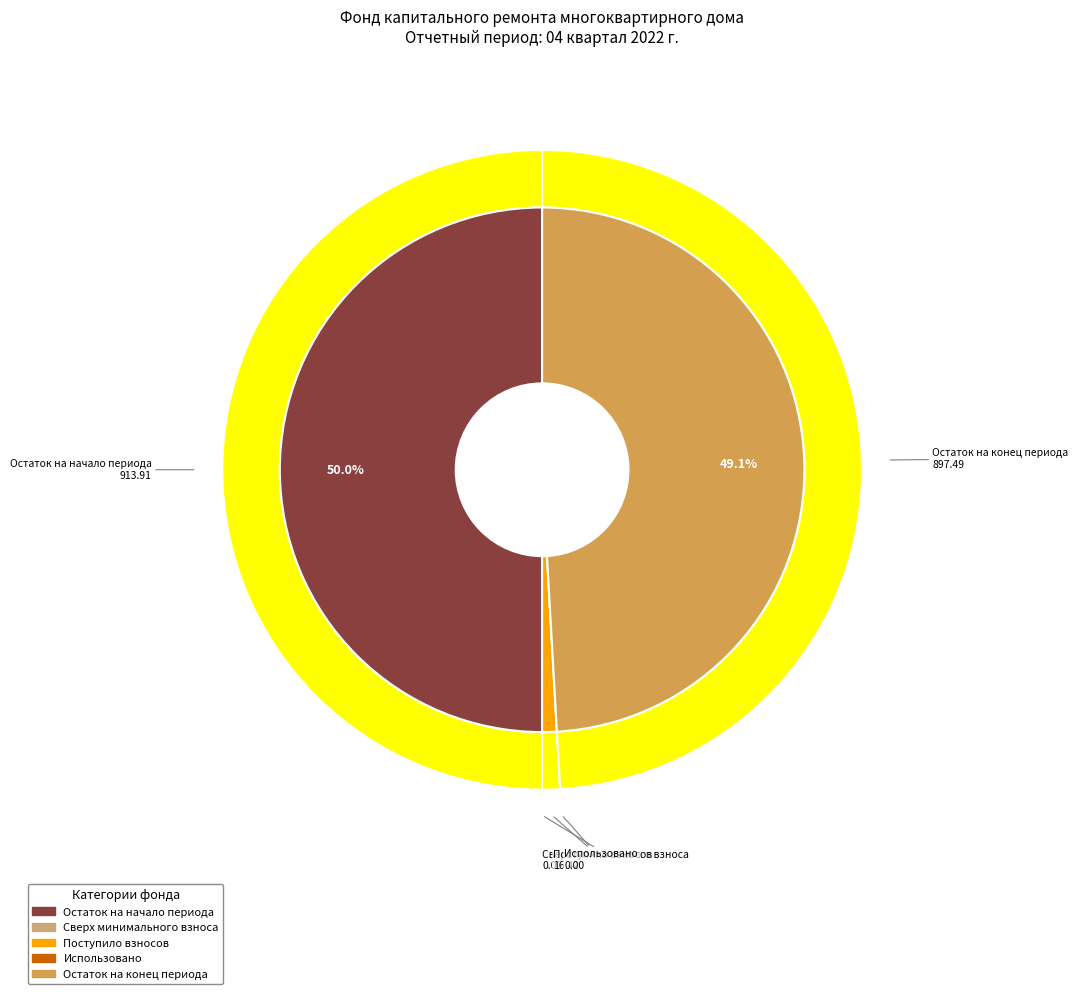

Between Остаток на начало периода and Использовано, which is larger?

Остаток на начало периода